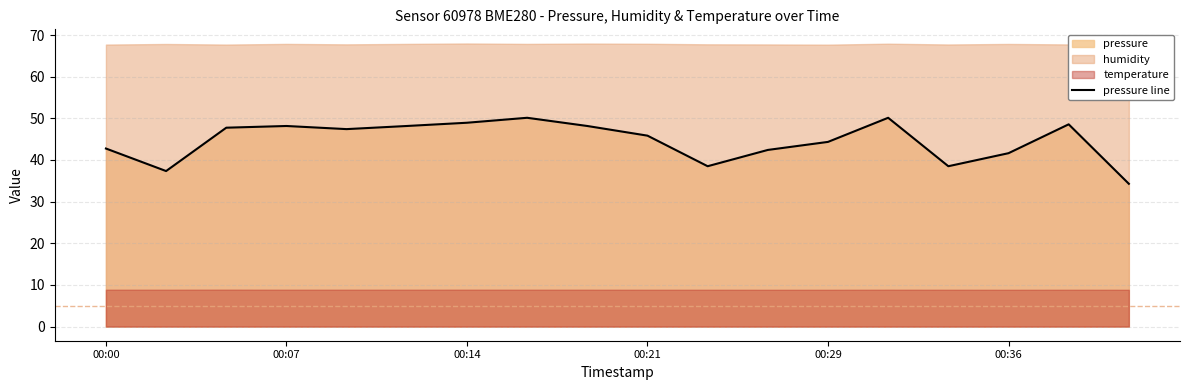

How many data points are less than 47?

9